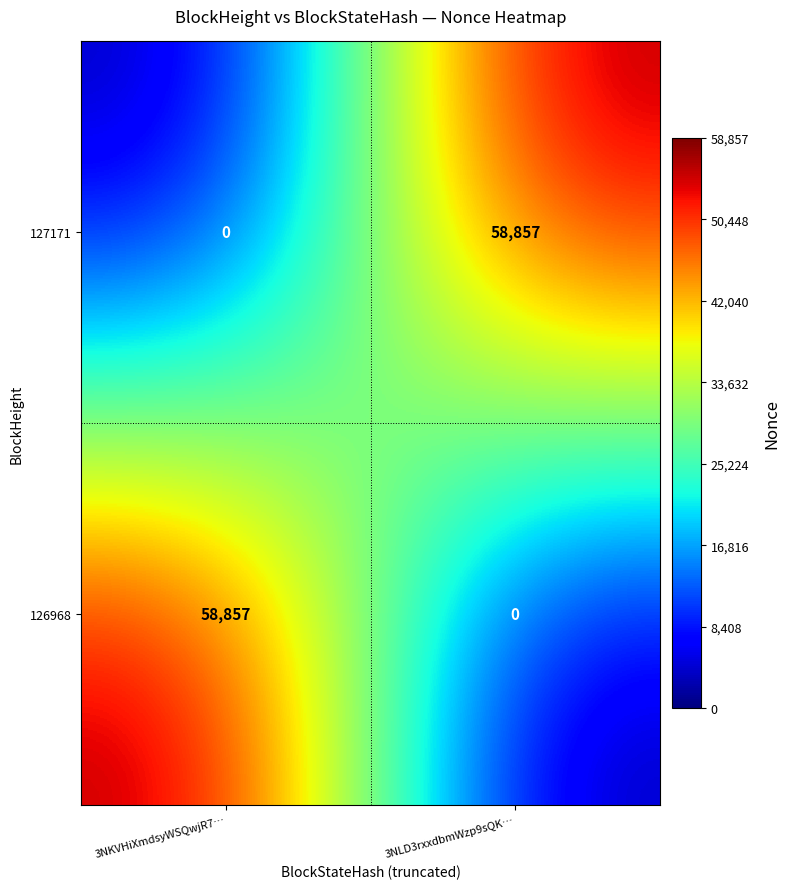

At how many categories does at least one series exceed 30892?

2